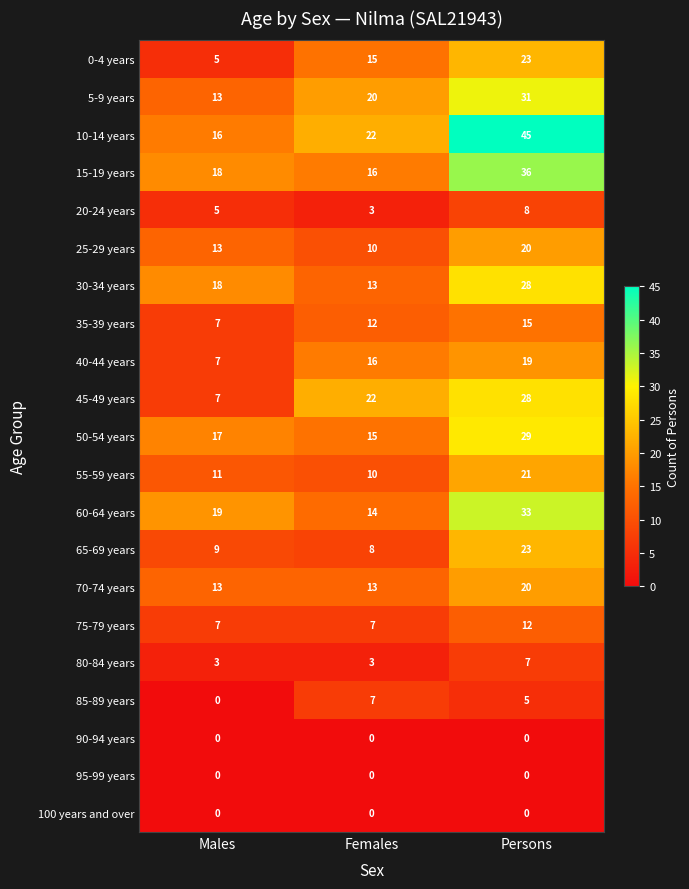

Which series has the largest total across all categories?

10-14 years